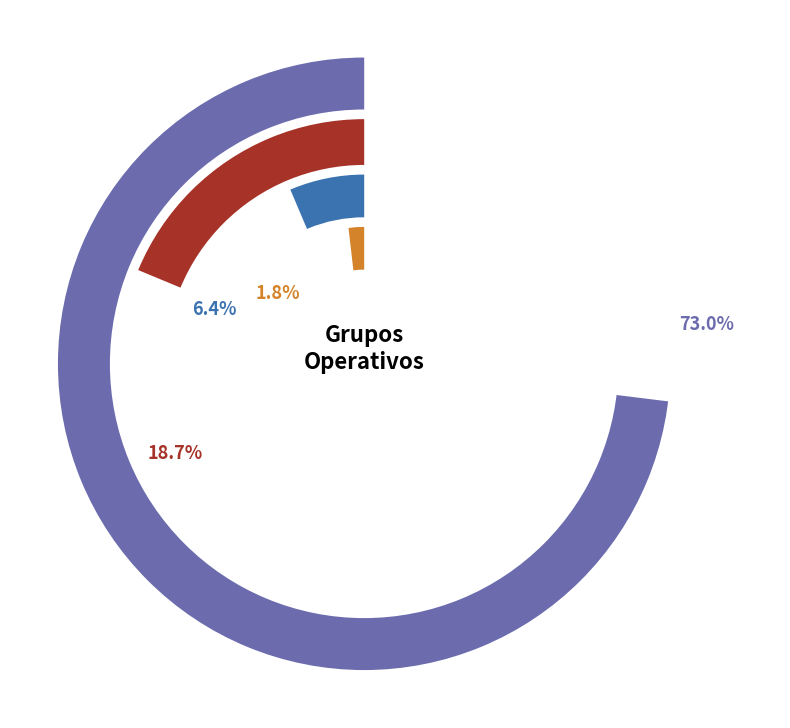

To the nearest percent, what portion does OLIVEBIOME represent?

2%